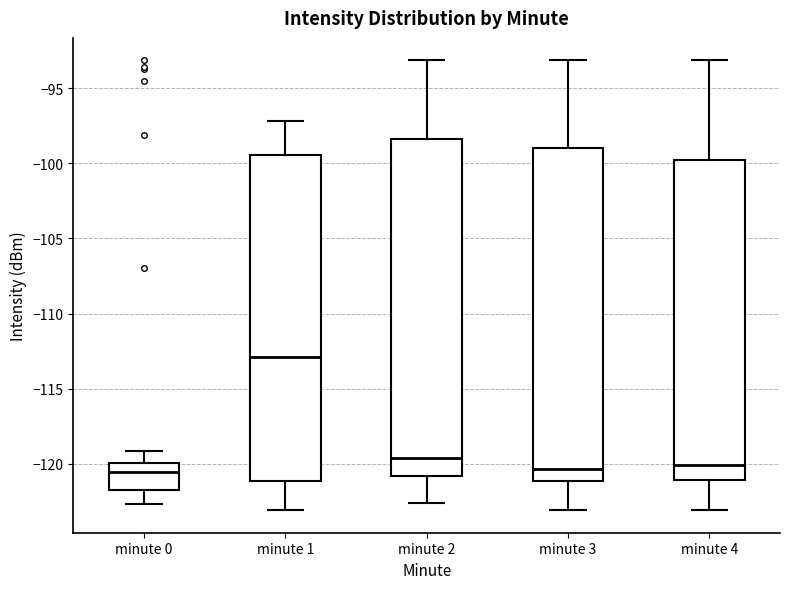

Reading left to right, read every box against the y-axis: the position of its median line, the range the box covers, and the ends of its whiskers. The values are not printed on the chart, so give them approximately, as read against the axis.

minute 0: median -120.5, box -122.0 to -120.0, whiskers -122.5 to -119.0
minute 1: median -113.0, box -121.0 to -99.5, whiskers -123.0 to -97.0
minute 2: median -119.5, box -121.0 to -98.5, whiskers -122.5 to -93.0
minute 3: median -120.5, box -121.0 to -99.0, whiskers -123.0 to -93.0
minute 4: median -120.0, box -121.0 to -99.5, whiskers -123.0 to -93.0